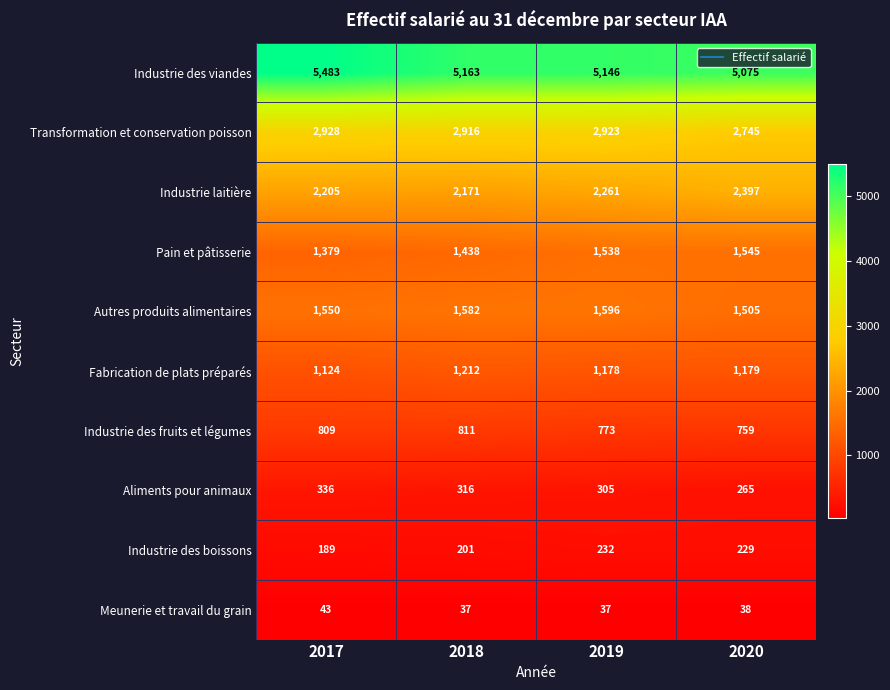

What is the sum of all Autres produits alimentaires values?

6233